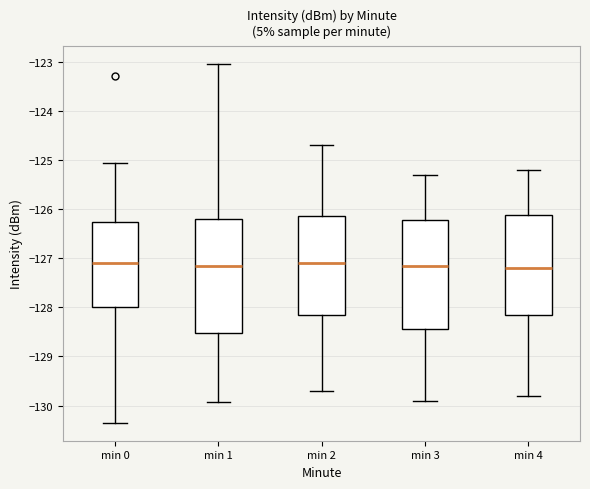

Reading left to right, read every box against the y-axis: the position of its median line, the range the box covers, and the ends of its whiskers. The values are not printed on the chart, so give them approximately, as read against the axis.

min 0: median -127.1, box -128.0 to -126.3, whiskers -130.4 to -125.1
min 1: median -127.1, box -128.5 to -126.2, whiskers -129.9 to -123.0
min 2: median -127.1, box -128.1 to -126.1, whiskers -129.7 to -124.7
min 3: median -127.1, box -128.4 to -126.2, whiskers -129.9 to -125.3
min 4: median -127.2, box -128.1 to -126.1, whiskers -129.8 to -125.2